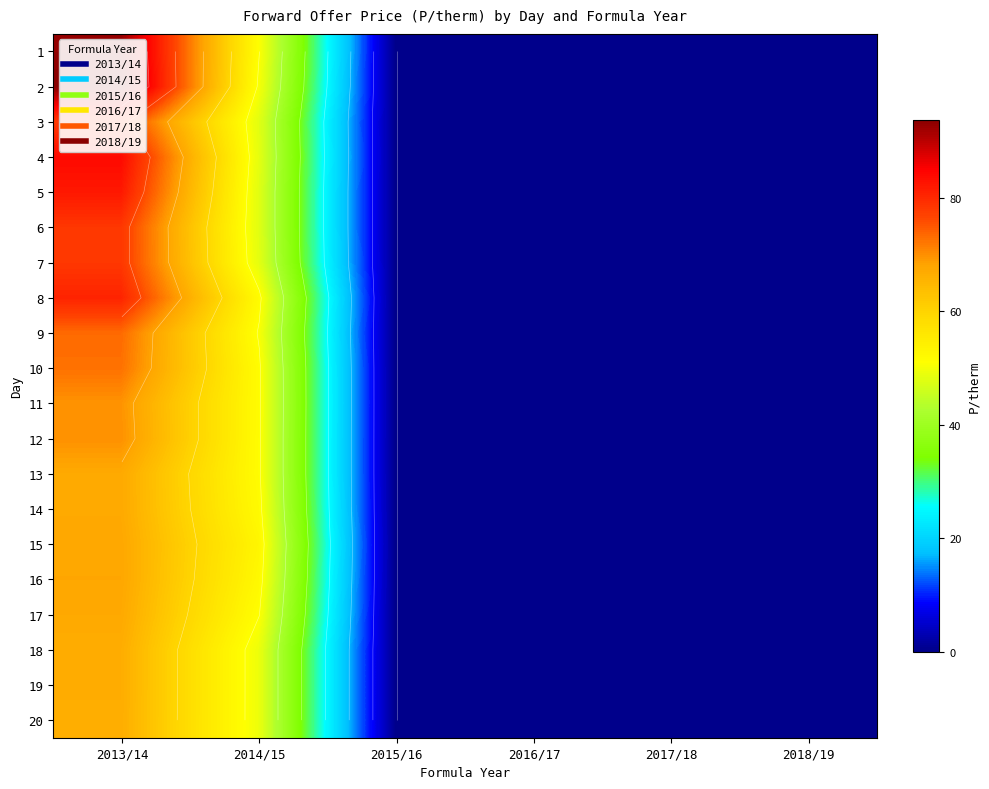

At which category does the chart reach its minimum across all series?

2015/16